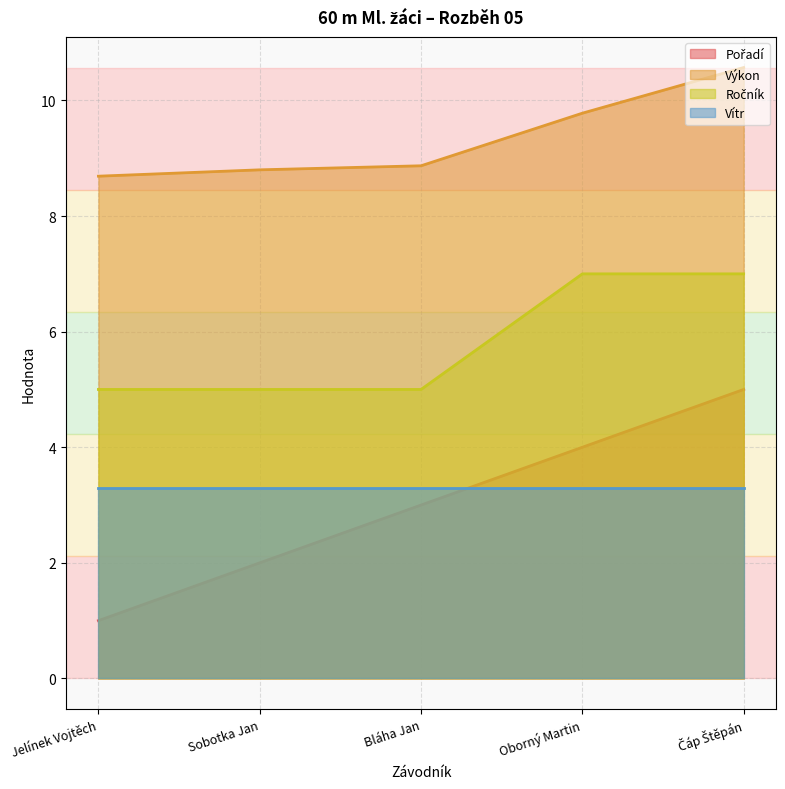

How many data points in Pořadí are above 3?

2